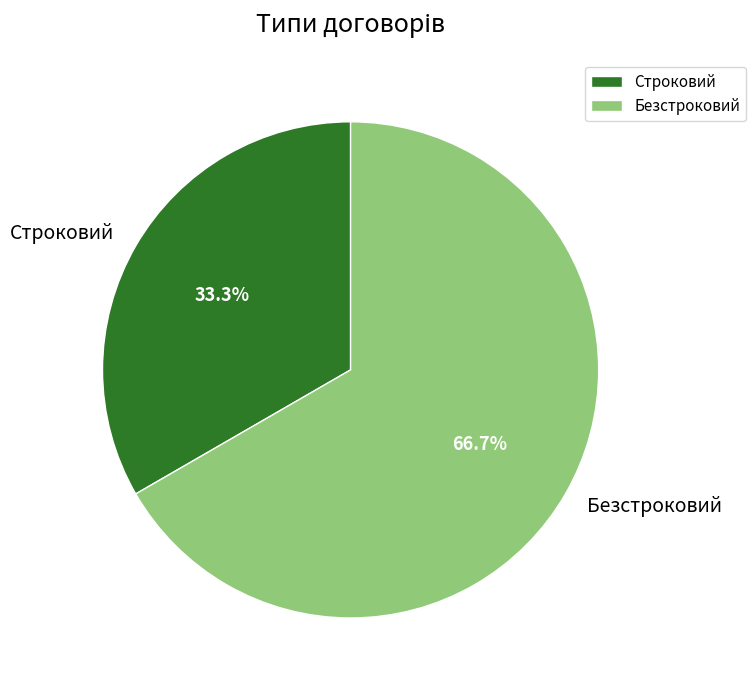

True or false: Строковий accounts for 33% of the total.

True